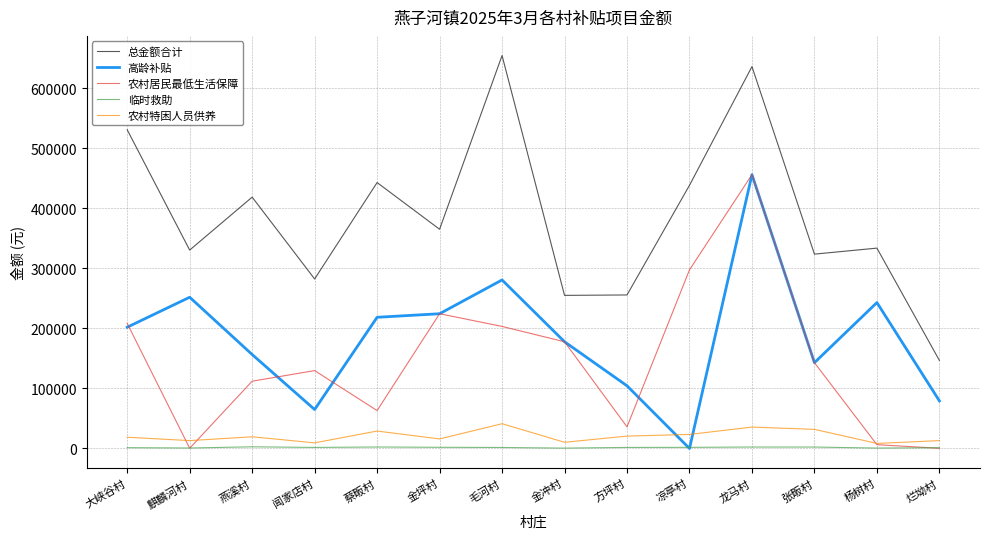

True or false: 总金额合计 has a value of 438611.5 at 凉亭村.

True